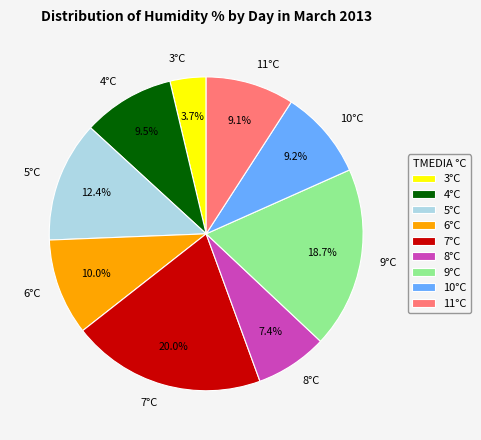

Count the number of slices in the pie.

9